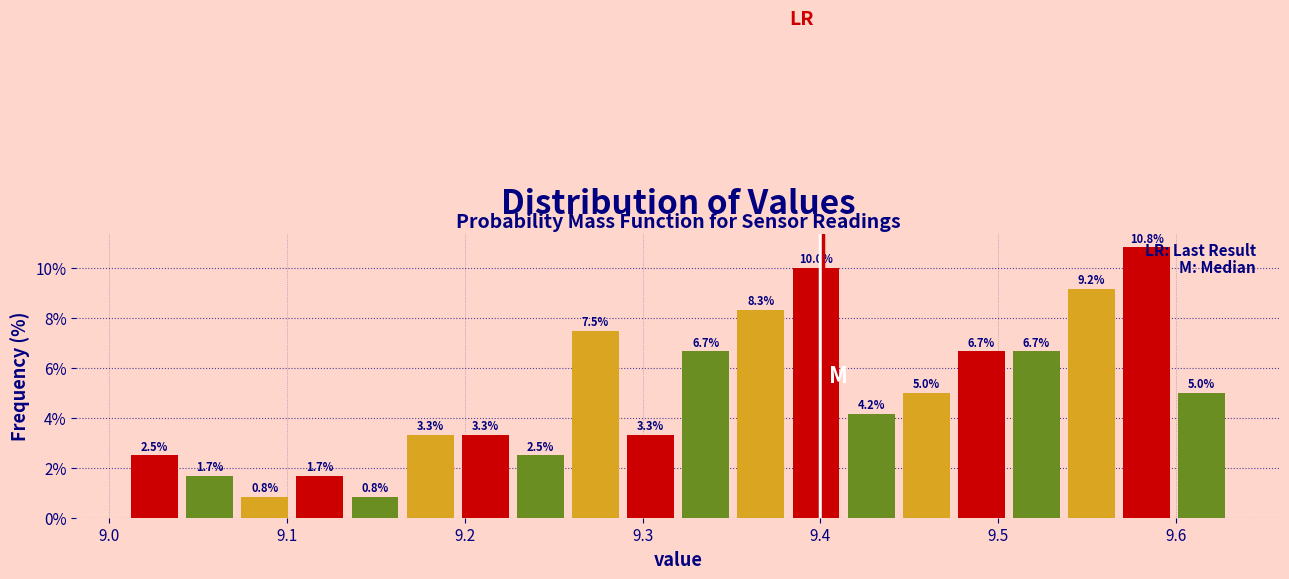

Around what value on the x-axis is the tallest bar? Give the approximate position of its centre, as read against the axis.

9.58